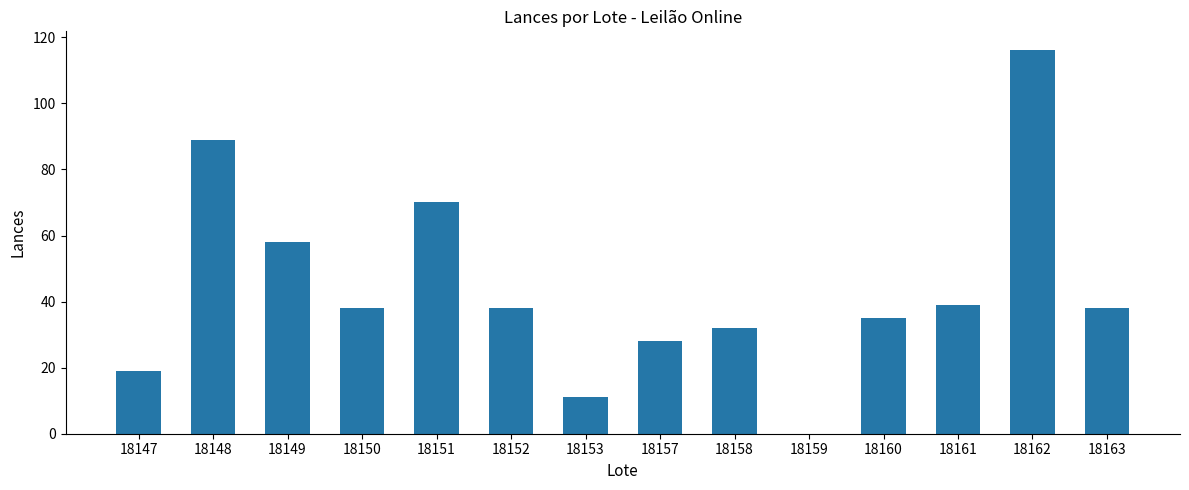

Which has a higher value, 18149 or 18151?

18151